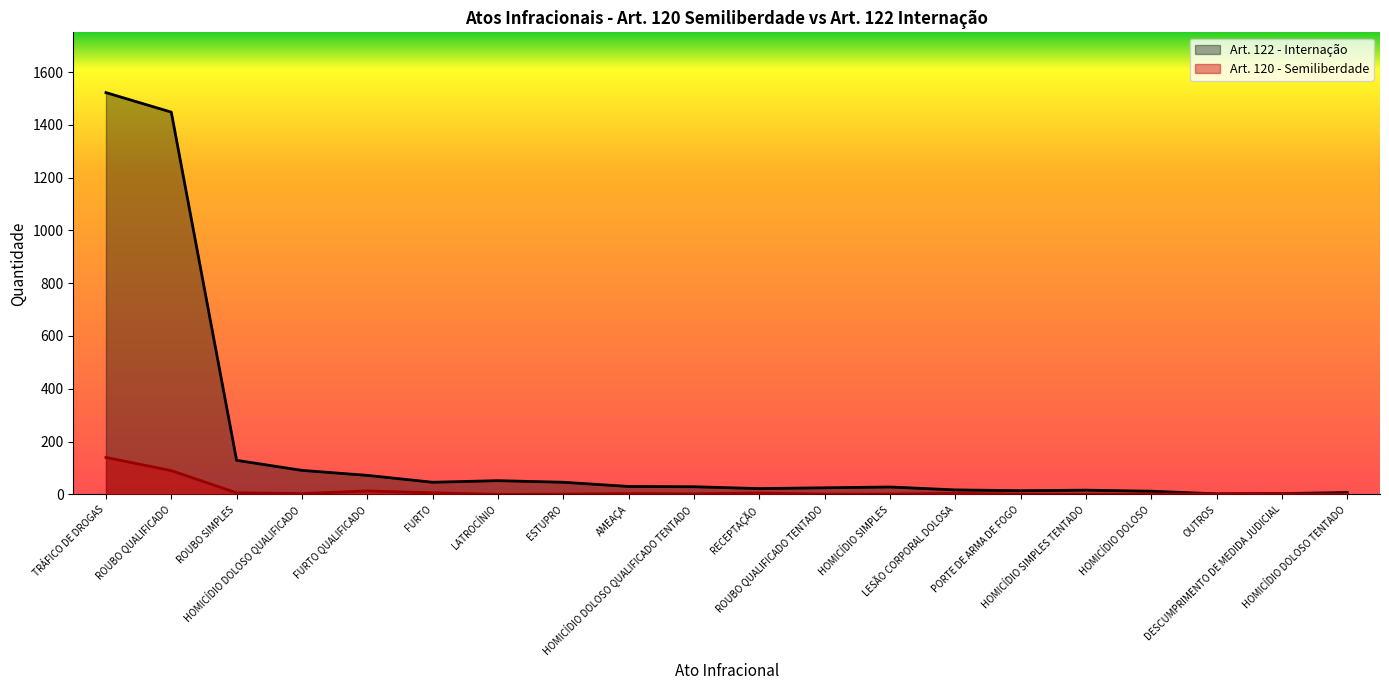

What is the total value across all series at ROUBO QUALIFICADO TENTADO?

26